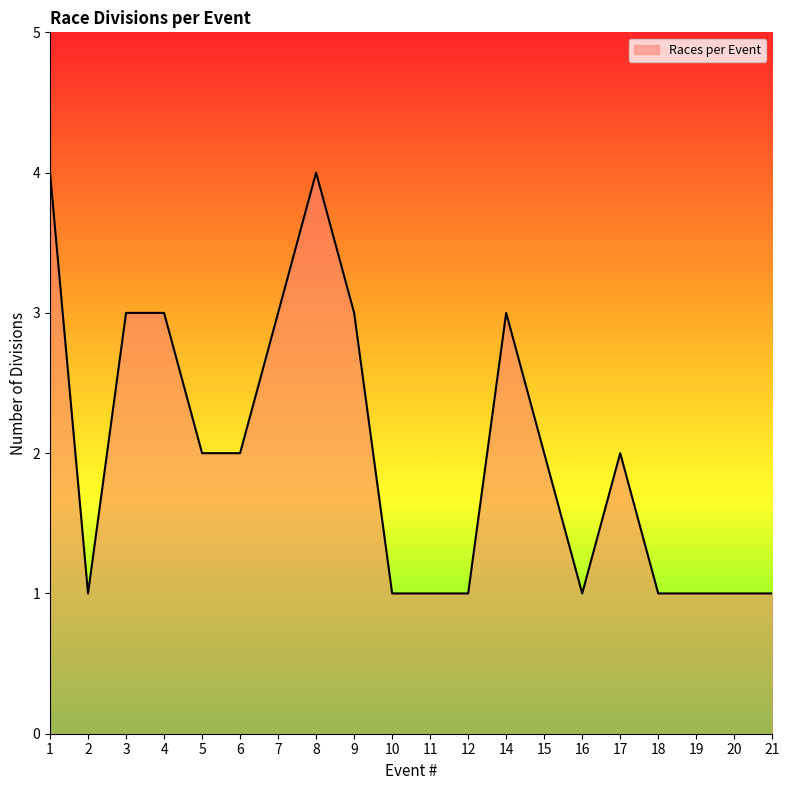

How many series are shown in this chart?

1